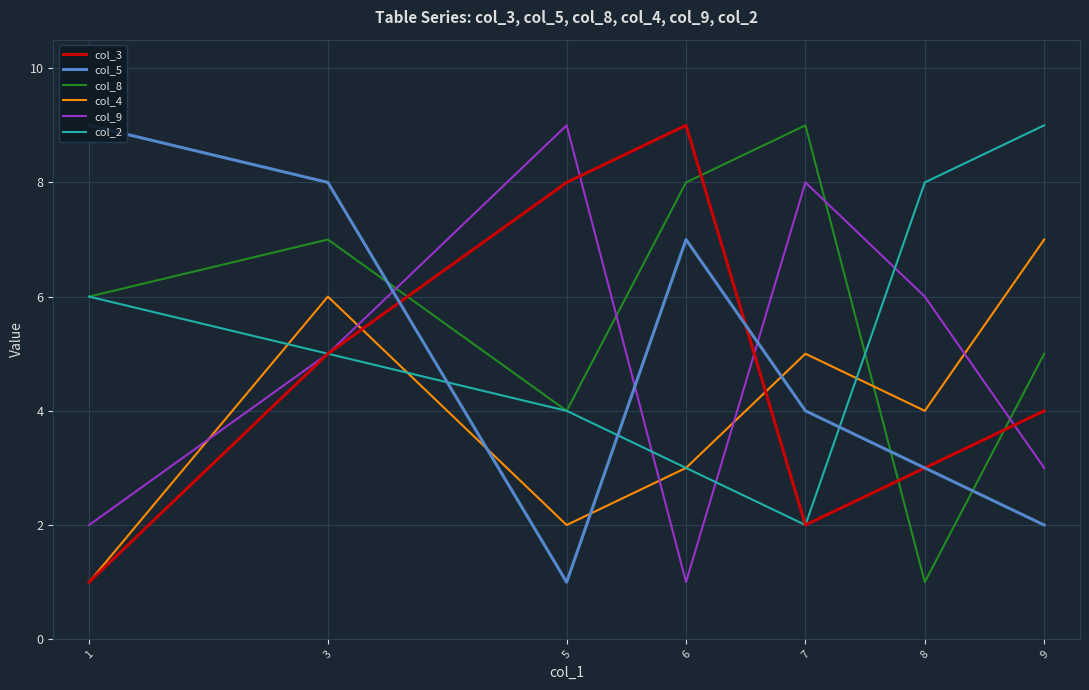

What is the maximum value shown in the chart?

9